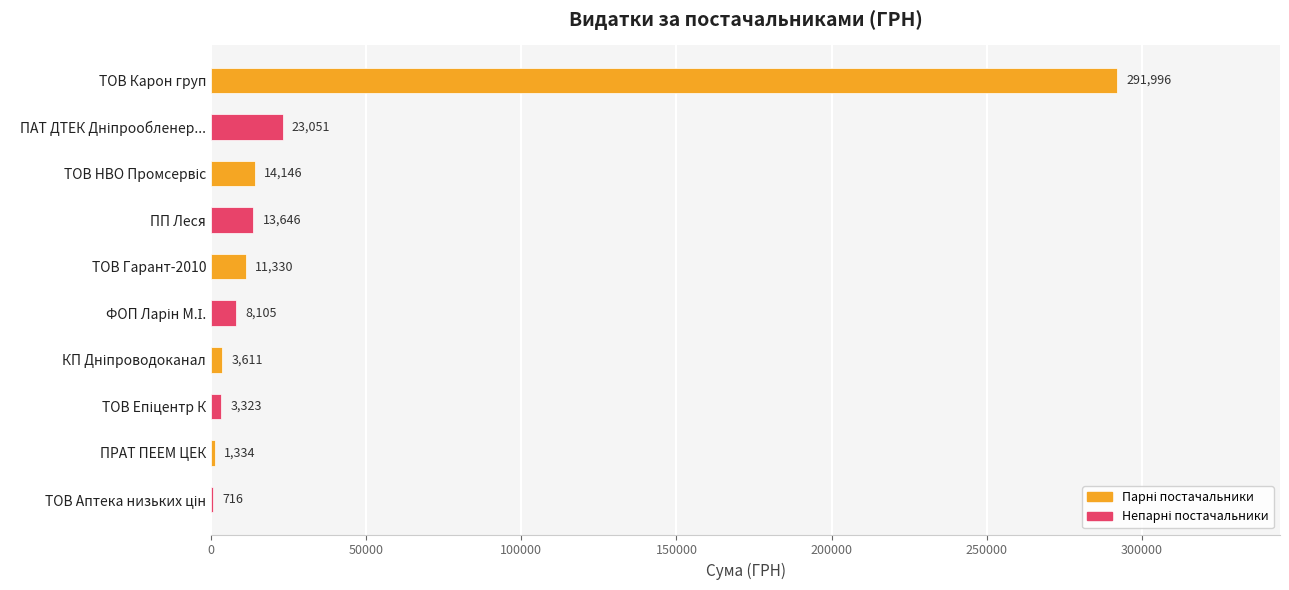

Which category has the highest value across all series?

ТОВ Карон груп